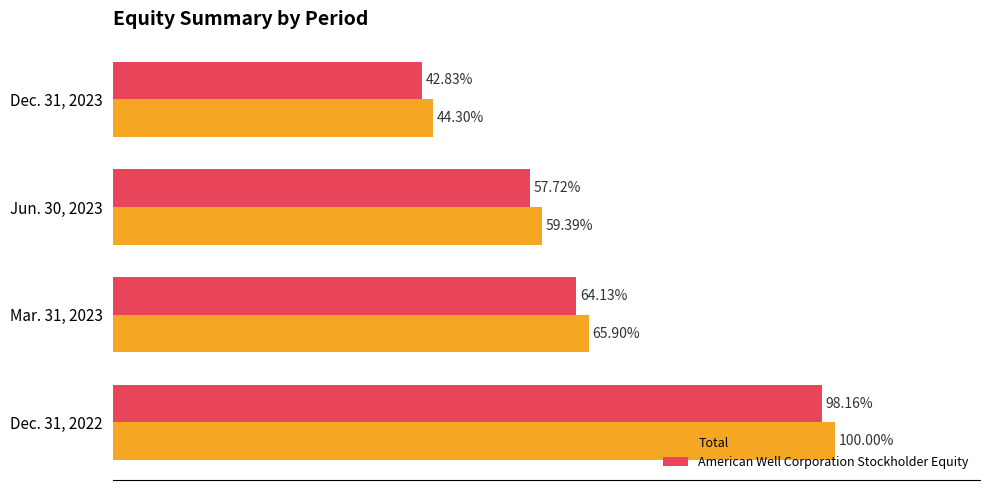

Which series has the largest total across all categories?

Total